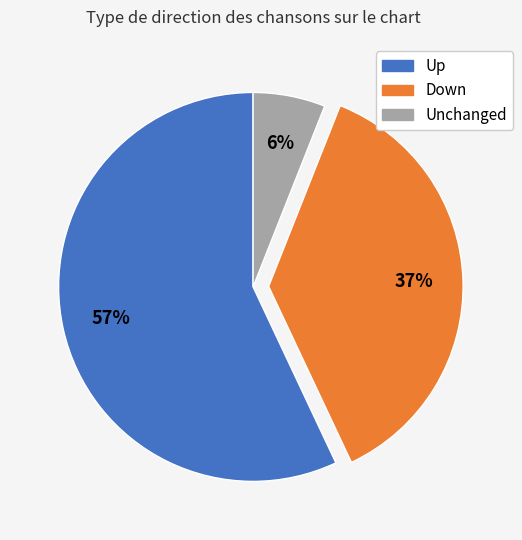

The Up slice represents 57% of the pie. True or false?

True